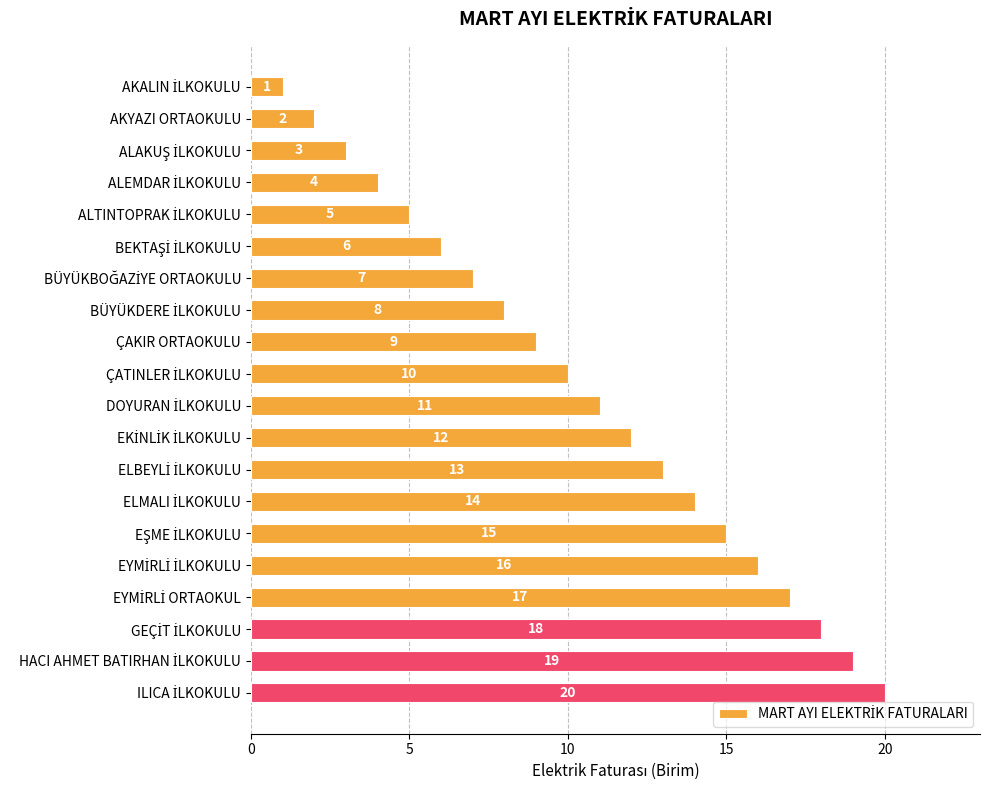

What is the difference between the second highest and second lowest values?

17